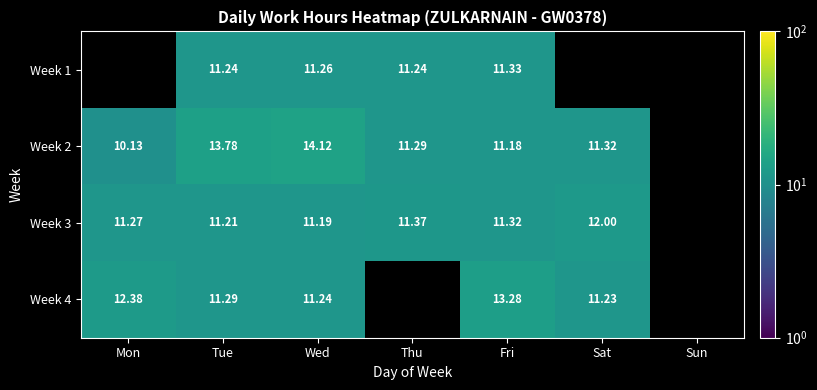

At which category is the sum across all series the highest?

Wed